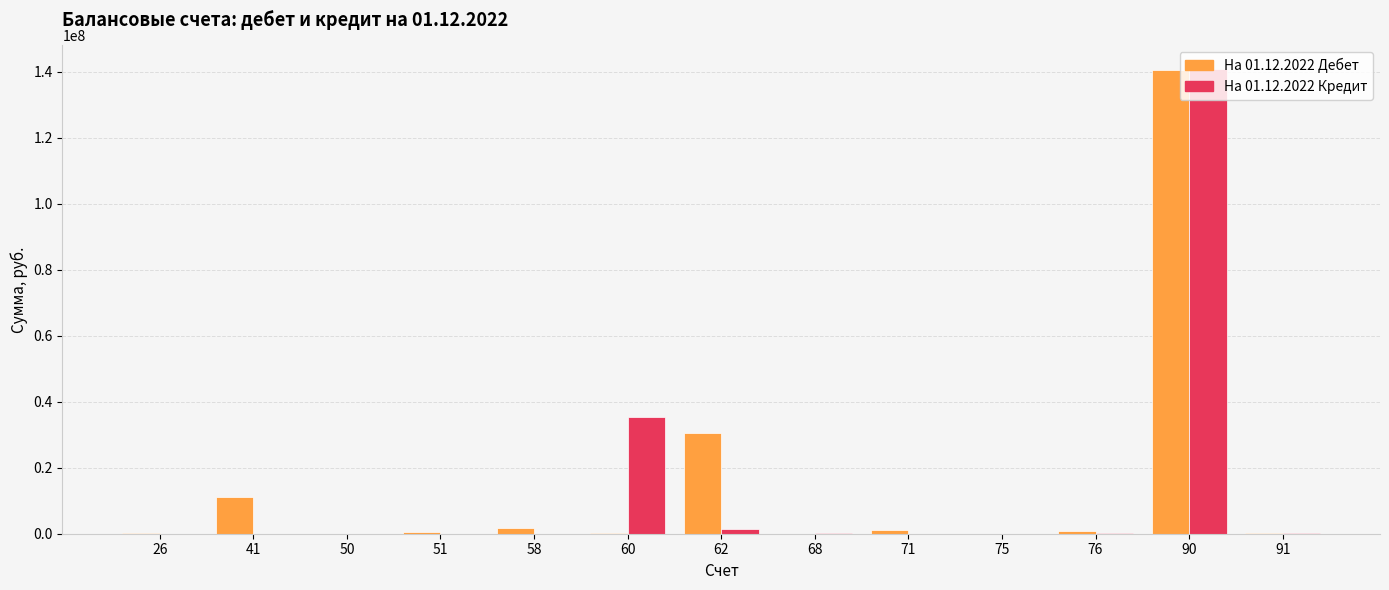

The value of На 01.12.2022 Кредит at 51 is 0.0. True or false?

True